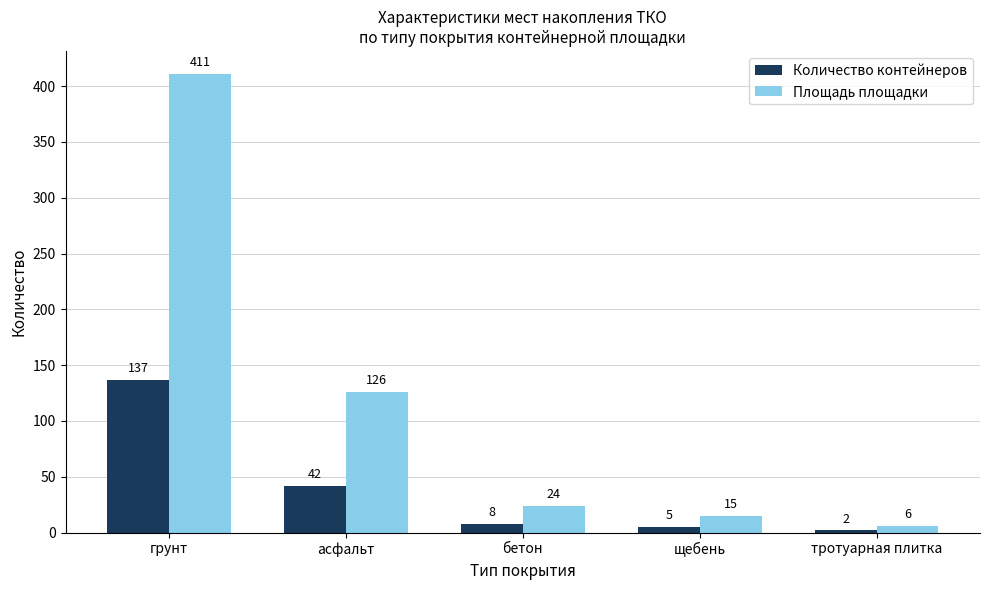

At how many categories does at least one series exceed 311?

1